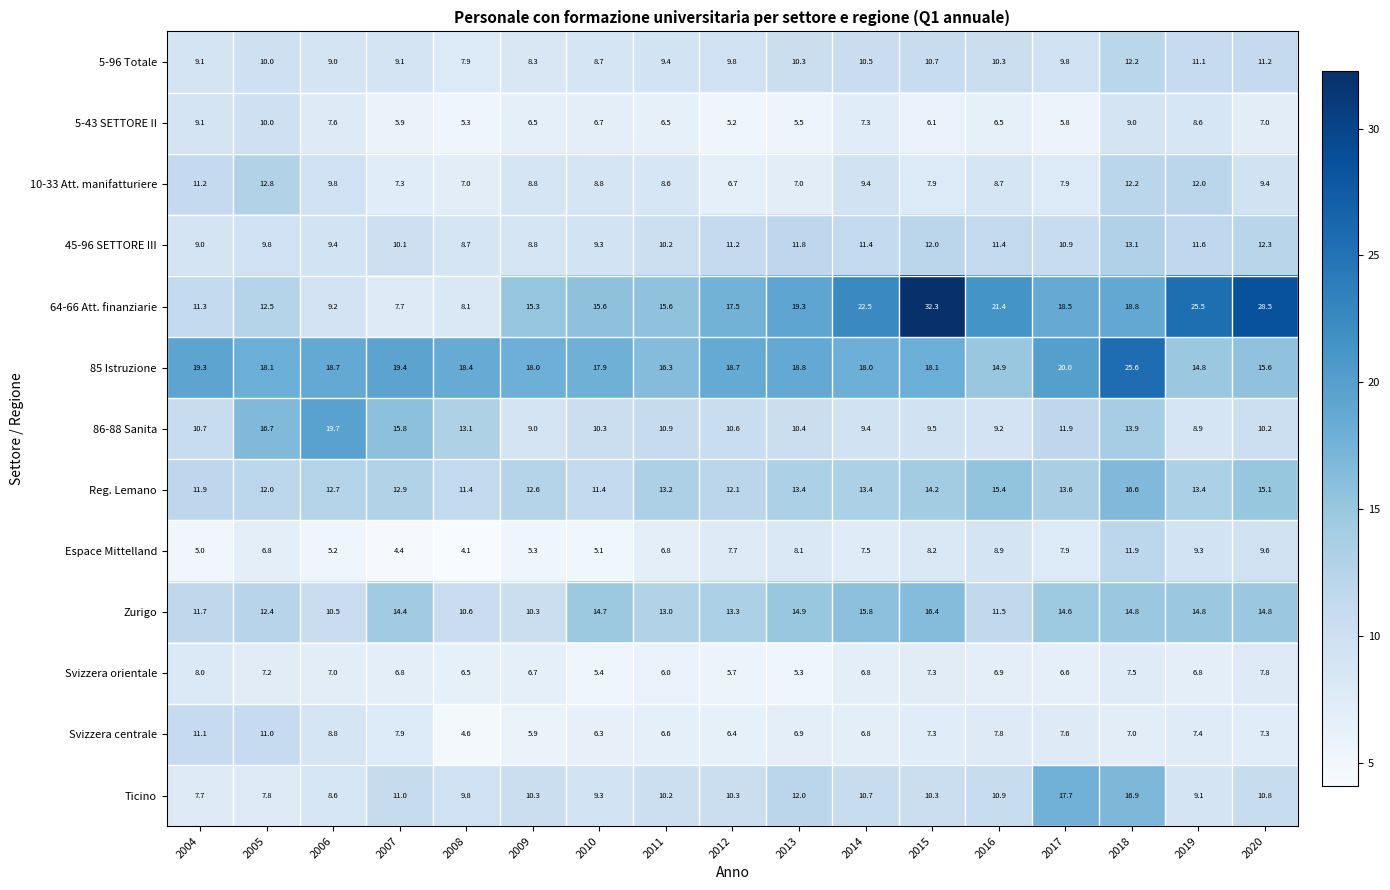

What is the smallest value displayed?

4.1